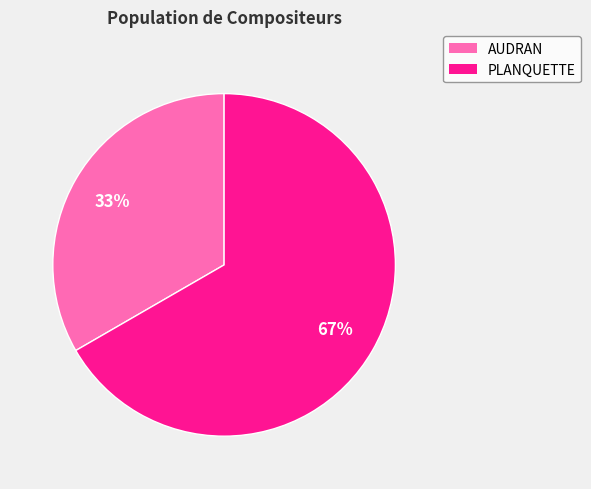

Approximately how many times larger is the value at AUDRAN compared to PLANQUETTE?

0.5